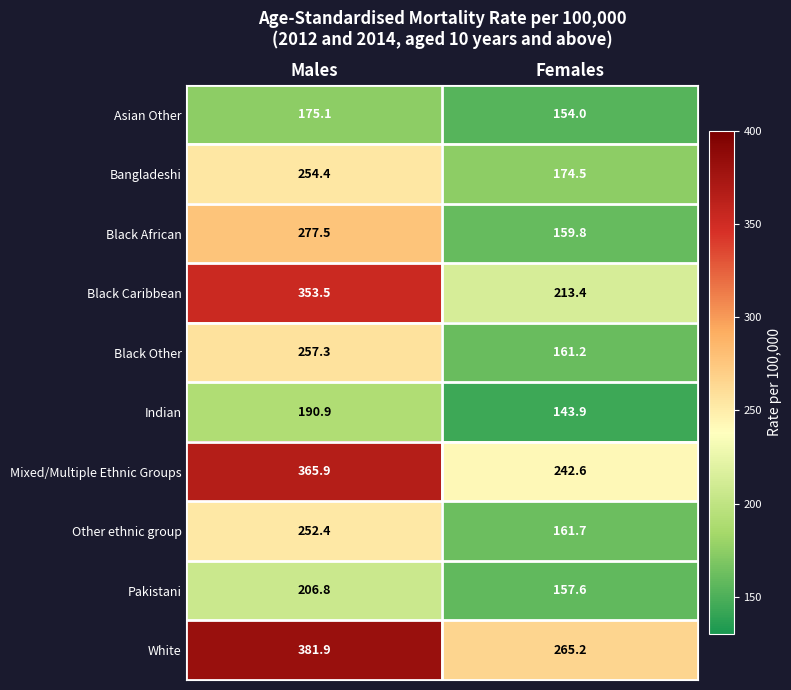

Reading left to right, extract all data points from this chart.

Asian Other: 175.1	154.0
Bangladeshi: 254.4	174.5
Black African: 277.5	159.8
Black Caribbean: 353.5	213.4
Black Other: 257.3	161.2
Indian: 190.9	143.9
Mixed/Multiple Ethnic Groups: 365.9	242.6
Other ethnic group: 252.4	161.7
Pakistani: 206.8	157.6
White: 381.9	265.2